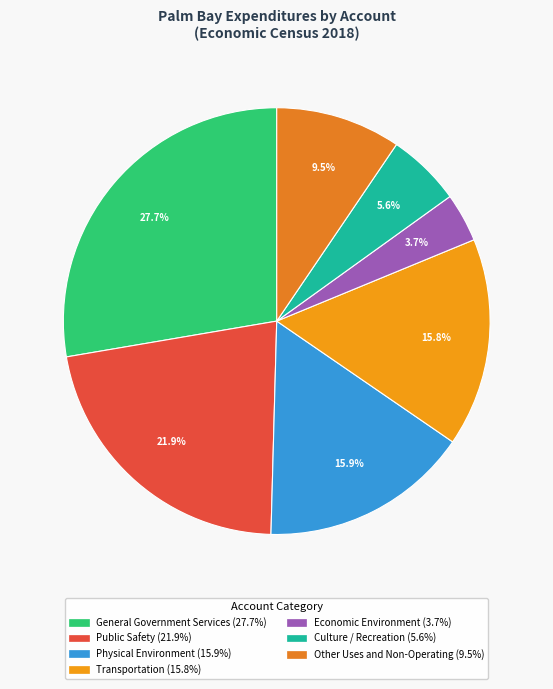

To the nearest percent, what is the difference between the largest and smallest slice percentages?

24%